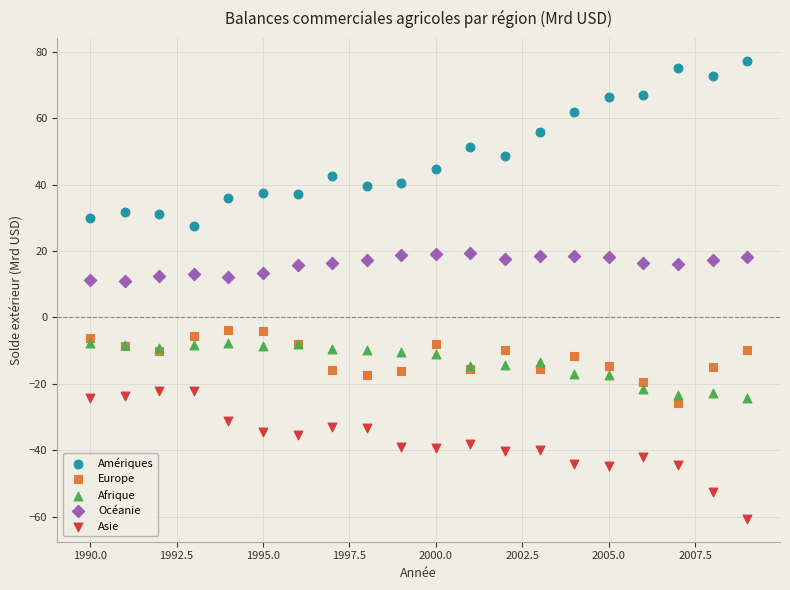

Which series reaches the maximum Y coordinate?

Amériques